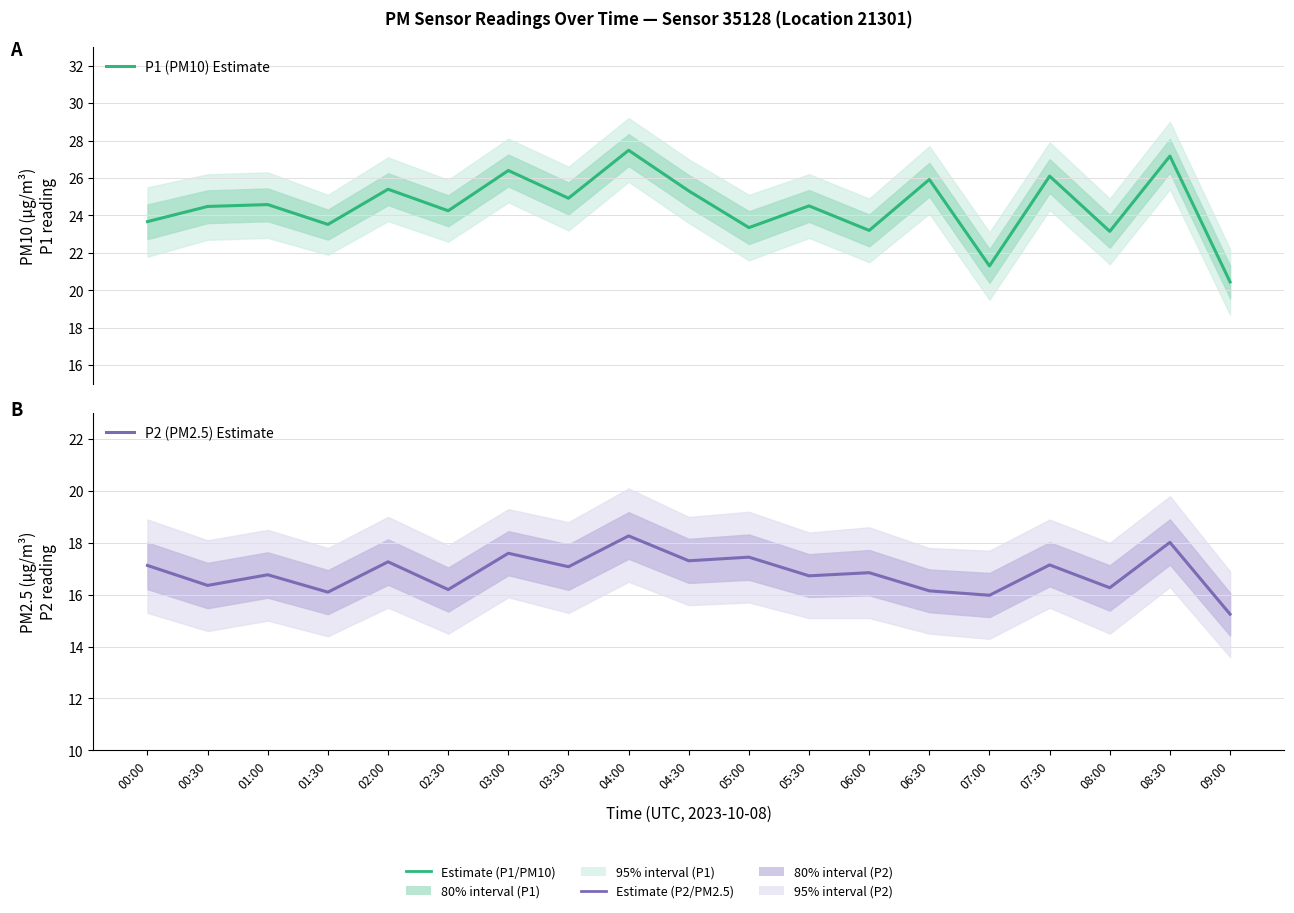

What is the sum of the P2 (PM2.5) Estimate values at 01:00 and 05:30?

33.5